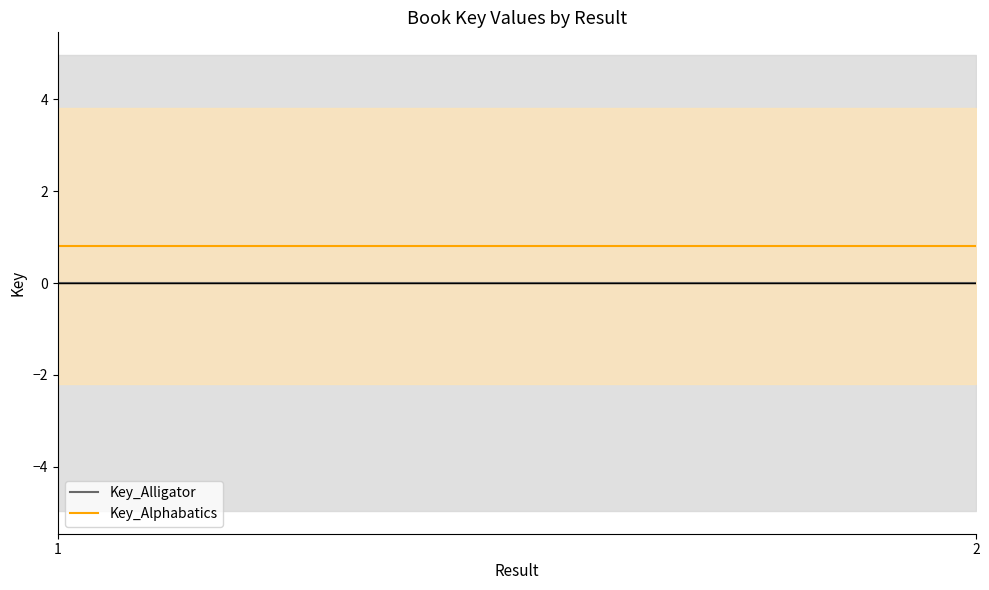

True or false: Key_Alligator and Key_Alphabatics cross at least once.

False